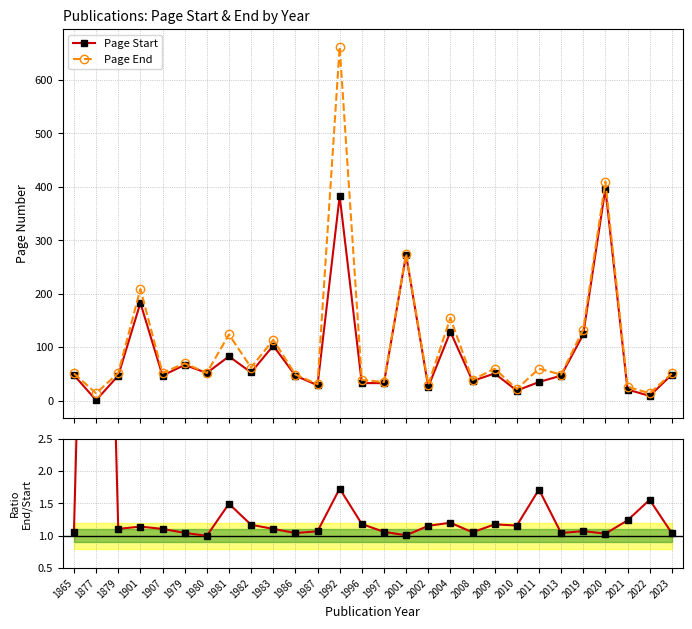

Is the value of Page End at 1982 greater than the value of End/Start ratio at 2009?

Yes